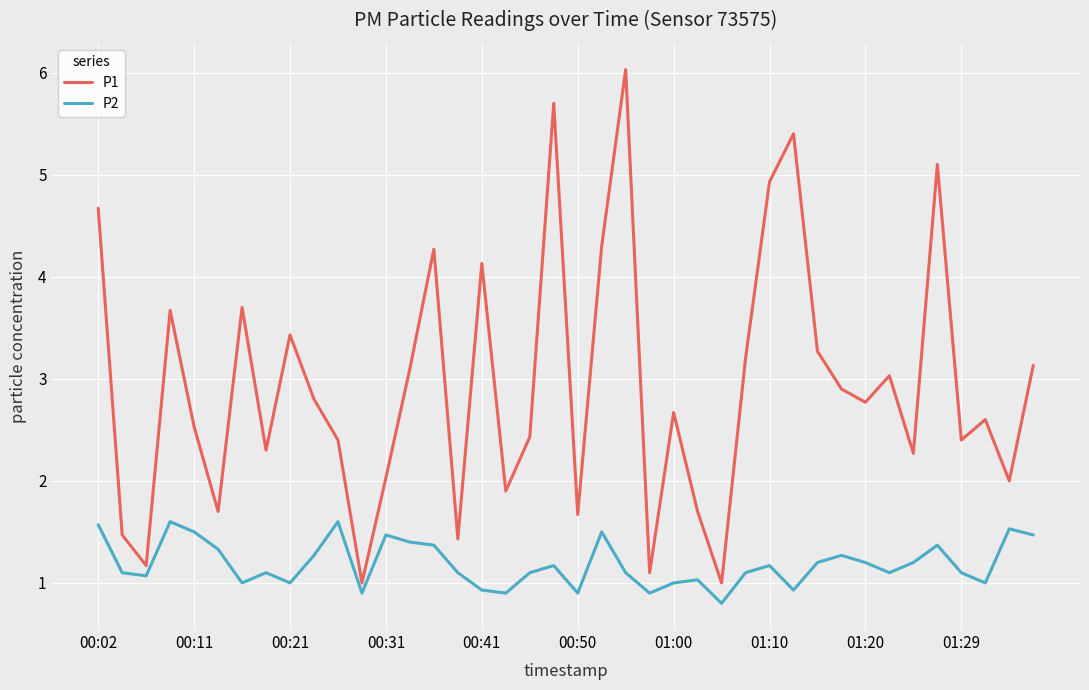

List the series in order of their peak value, highest first.

P1, P2